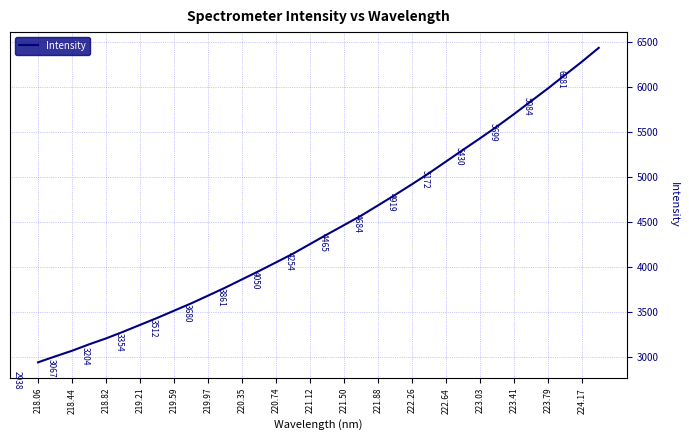

What is the minimum value shown in the chart?

2937.6